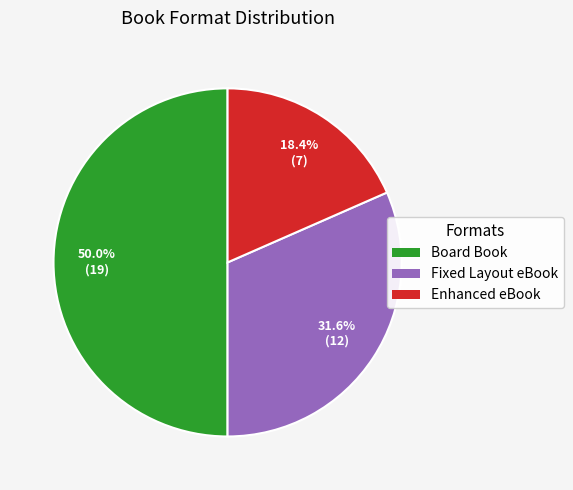

Rank the categories by value from highest to lowest.

Board Book, Fixed Layout eBook, Enhanced eBook